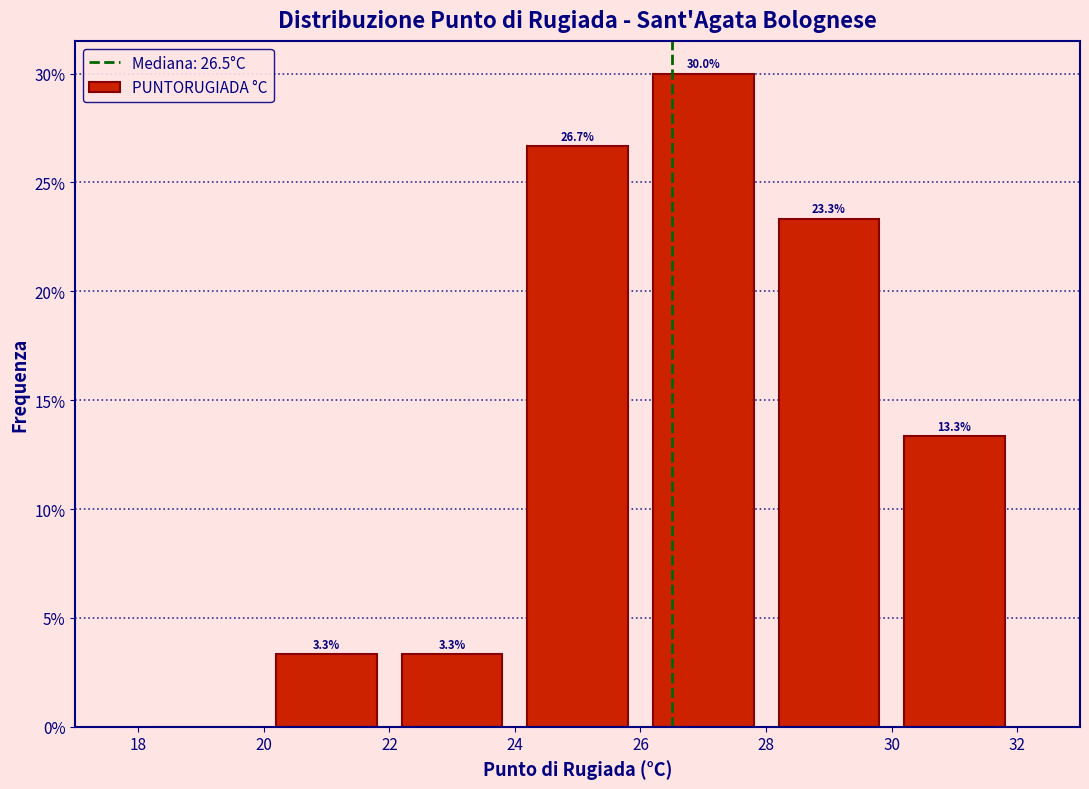

Over which range of the x-axis is the bar tallest?

26 to 28